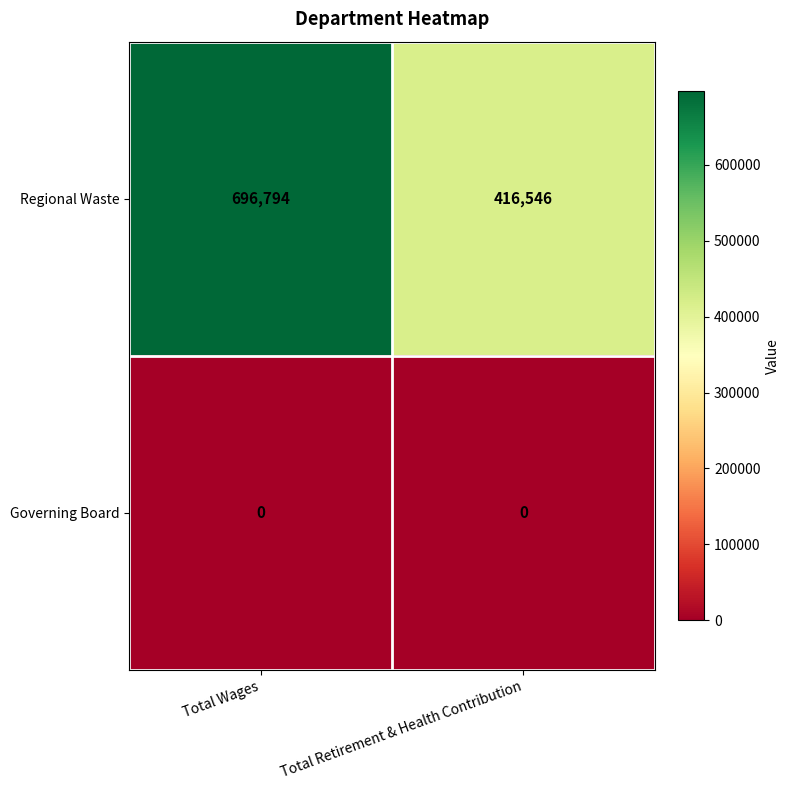

List the series in order of their peak value, highest first.

Regional Waste, Governing Board